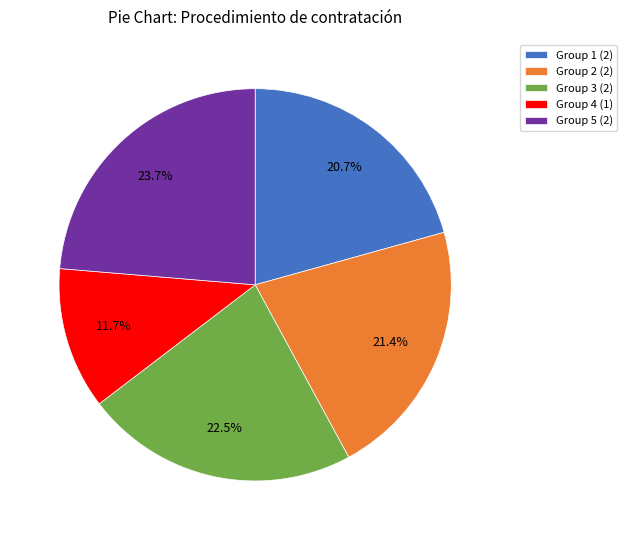

Which slice is the largest?

Group 5 (2)